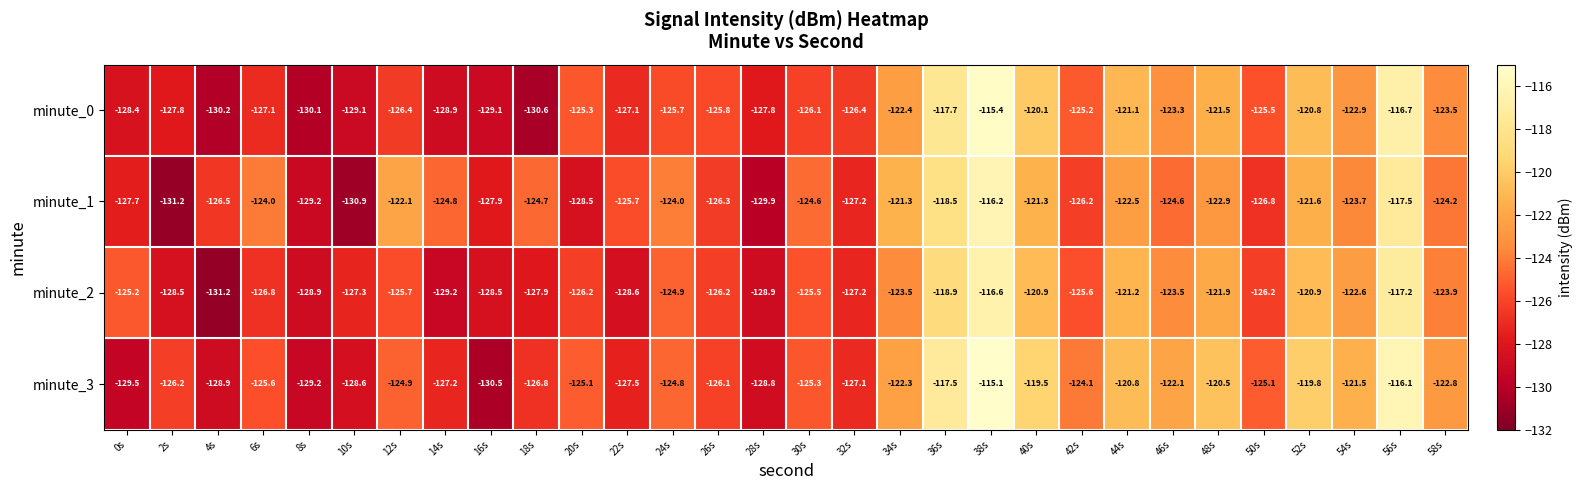

Is it true that minute_1 equals -80.8 at 18s?

False